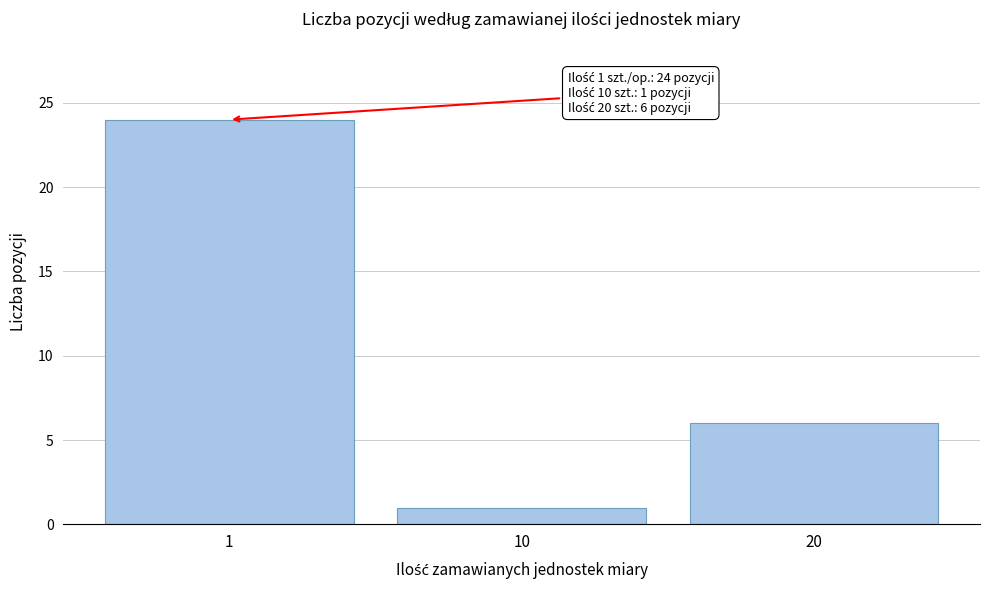

Reading right to left, list all the values displayed in this chart.

6	1	24